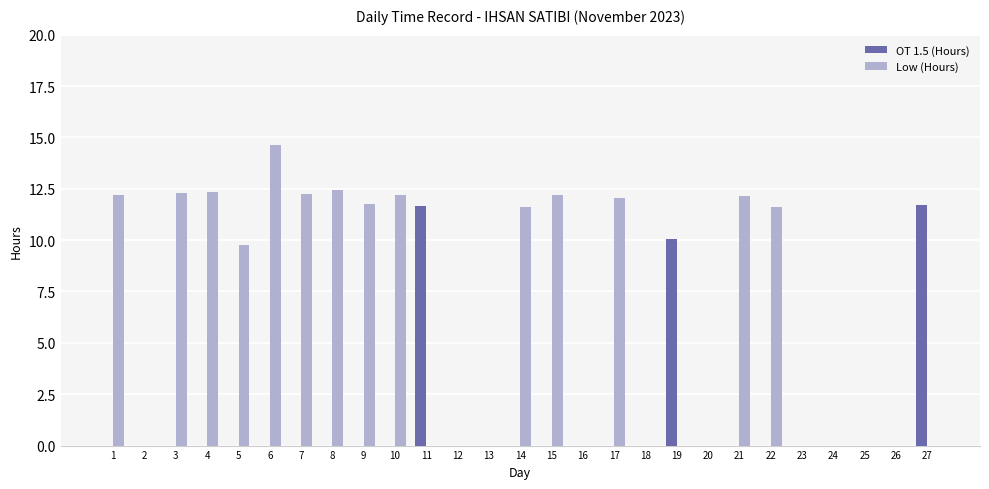

Does the chart contain stacked bars?

No